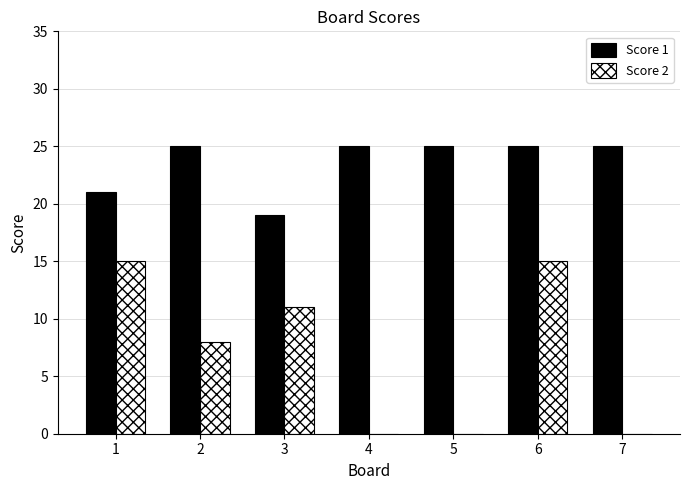

Reading right to left, what are all the values shown in this chart?

Score 1: 7=25	6=25	5=25	4=25	3=19	2=25	1=21
Score 2: 7=0	6=15	5=0	4=0	3=11	2=8	1=15